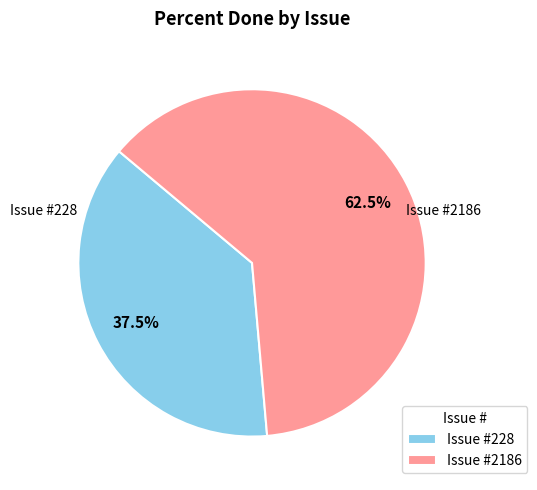

How many segments does this pie chart have?

2